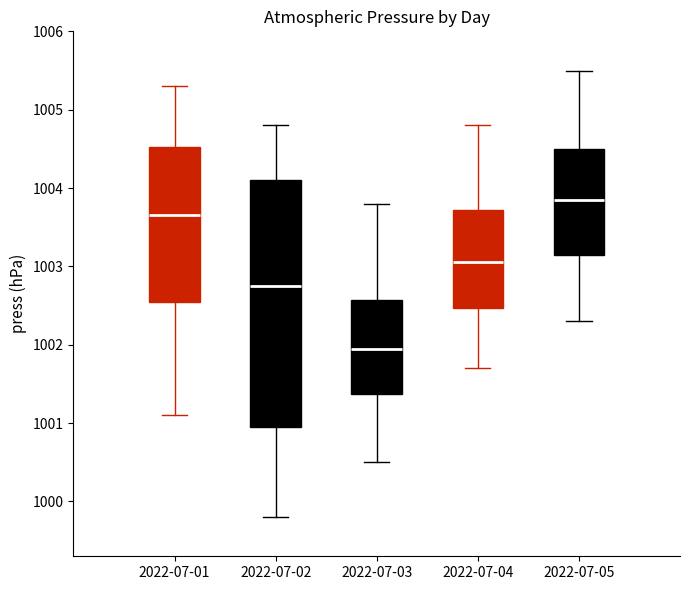

Where is the lower edge of the box for 2022-07-05 on the y-axis? The values are not printed on the chart, so give them approximately, as read against the axis.

1003.2